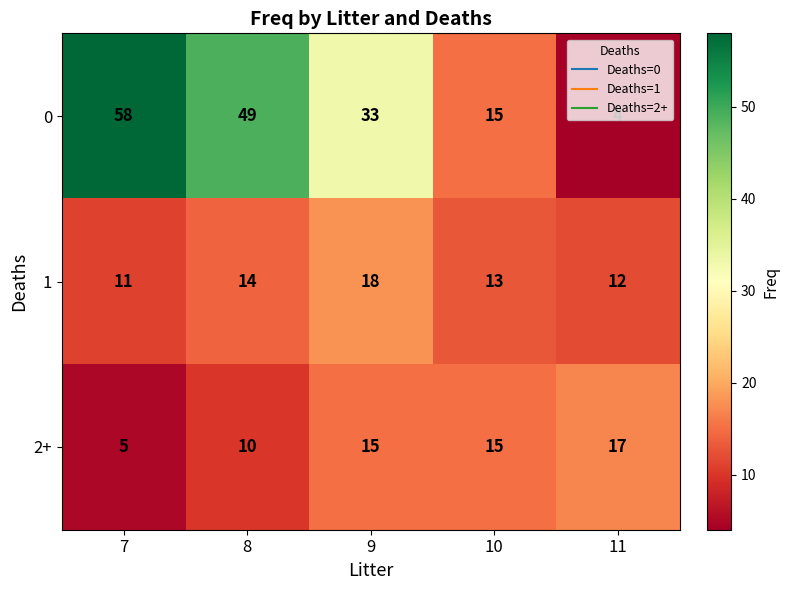

What is the total value across all series at 9?

66